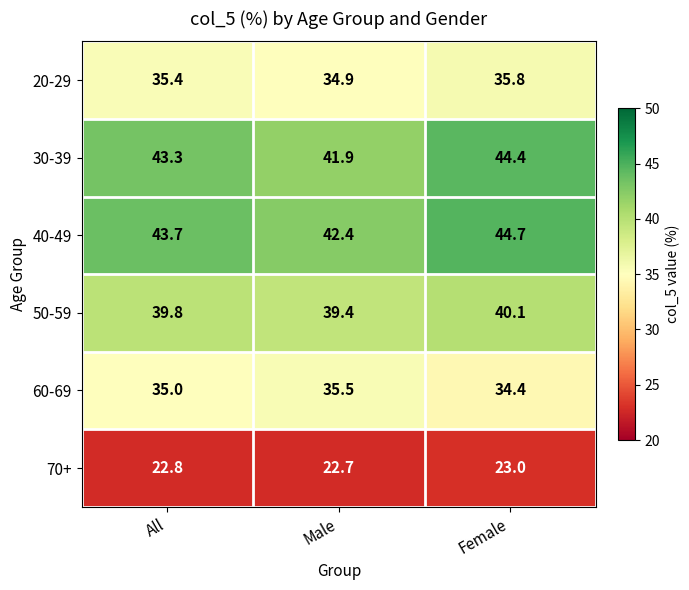

Rank the categories by 60-69 value from highest to lowest.

Male, All, Female